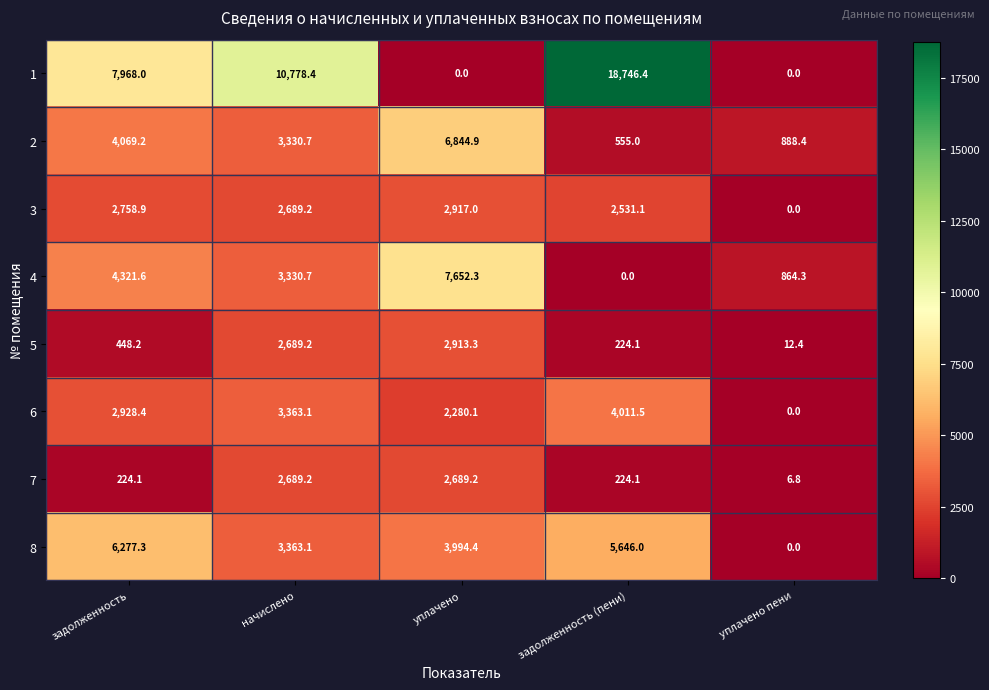

List the series in order of their peak value, lowest first.

7, 5, 3, 6, 8, 2, 4, 1